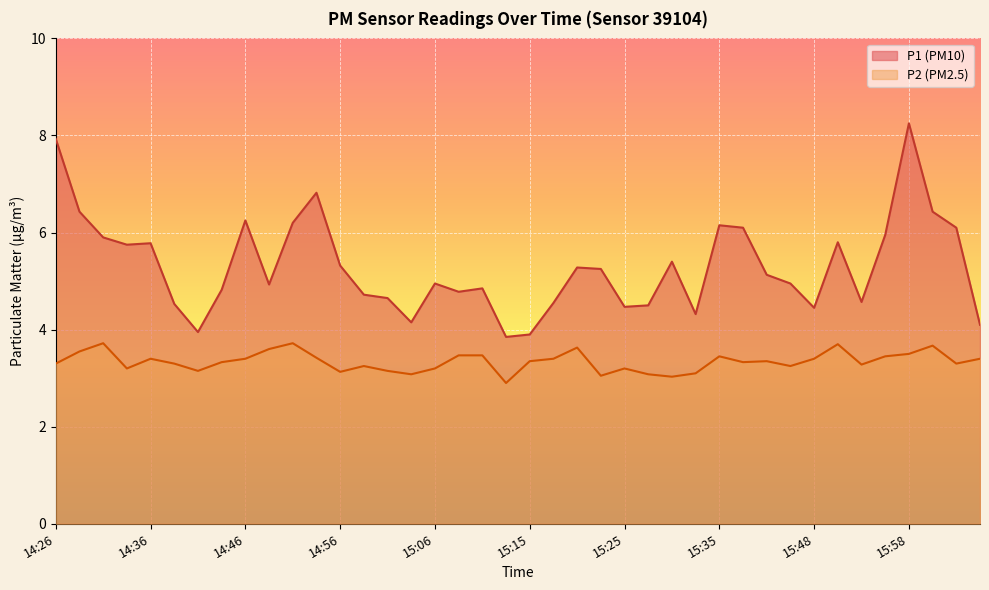

What is the total value across all series at 16:05?

7.5